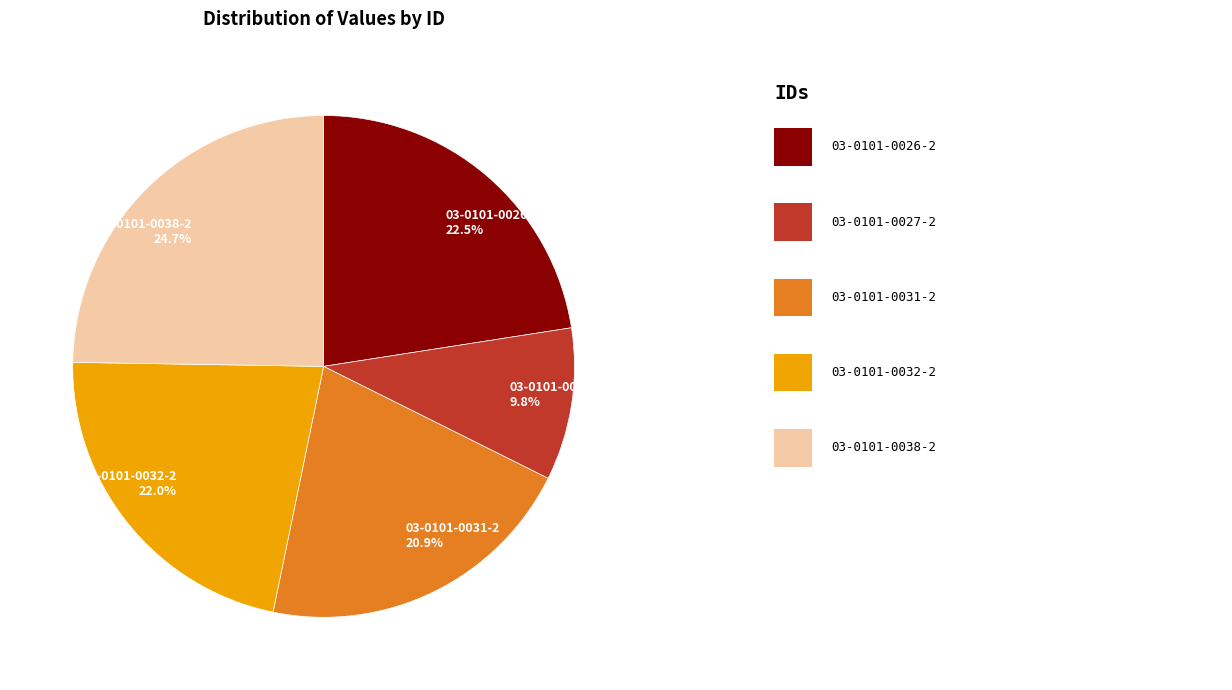

To the nearest percent, what is the average slice percentage?

20%